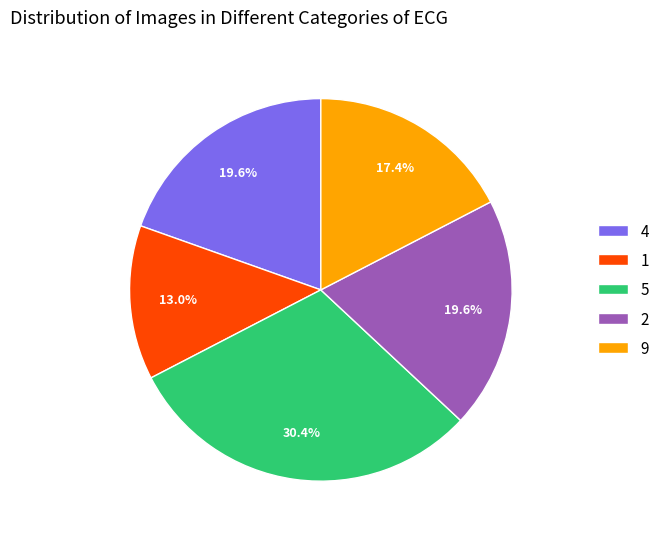

Does any single category account for the majority?

No